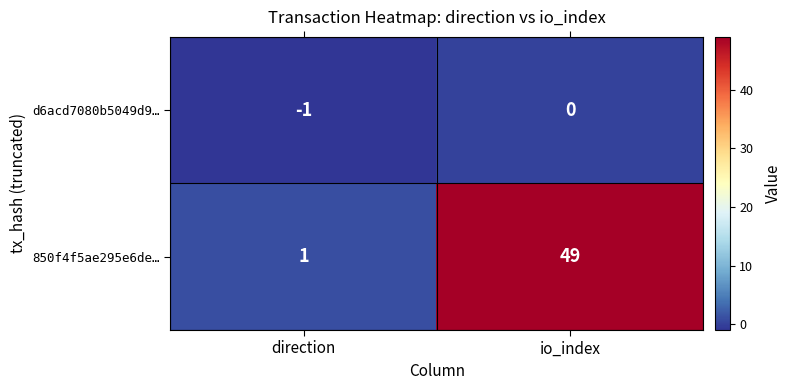

Which series has the widest spread of values?

850f4f5ae295e6de…